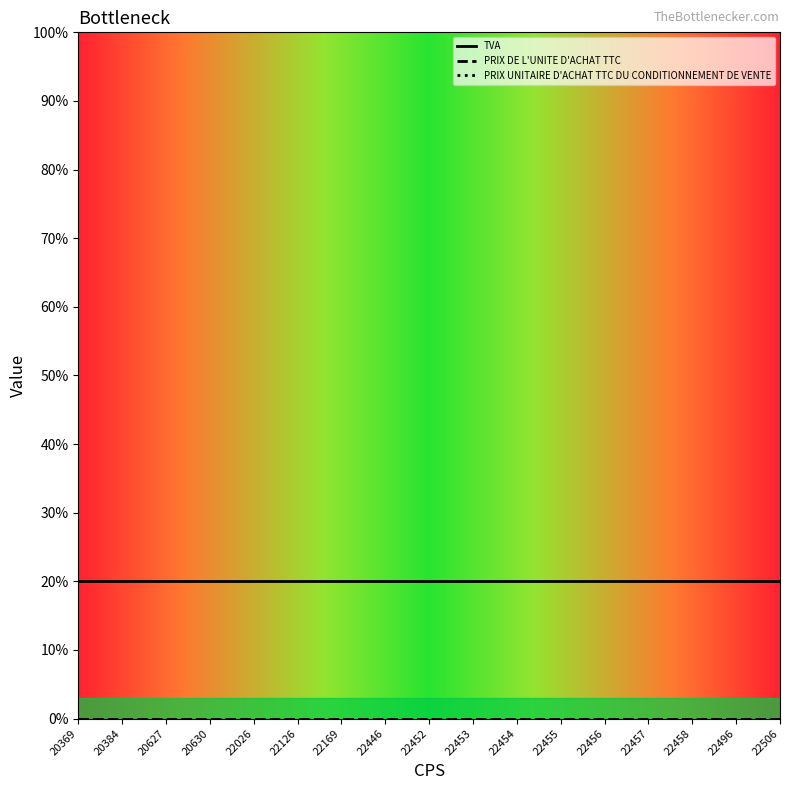

True or false: TVA has a value of 0.2 at 22458.

True